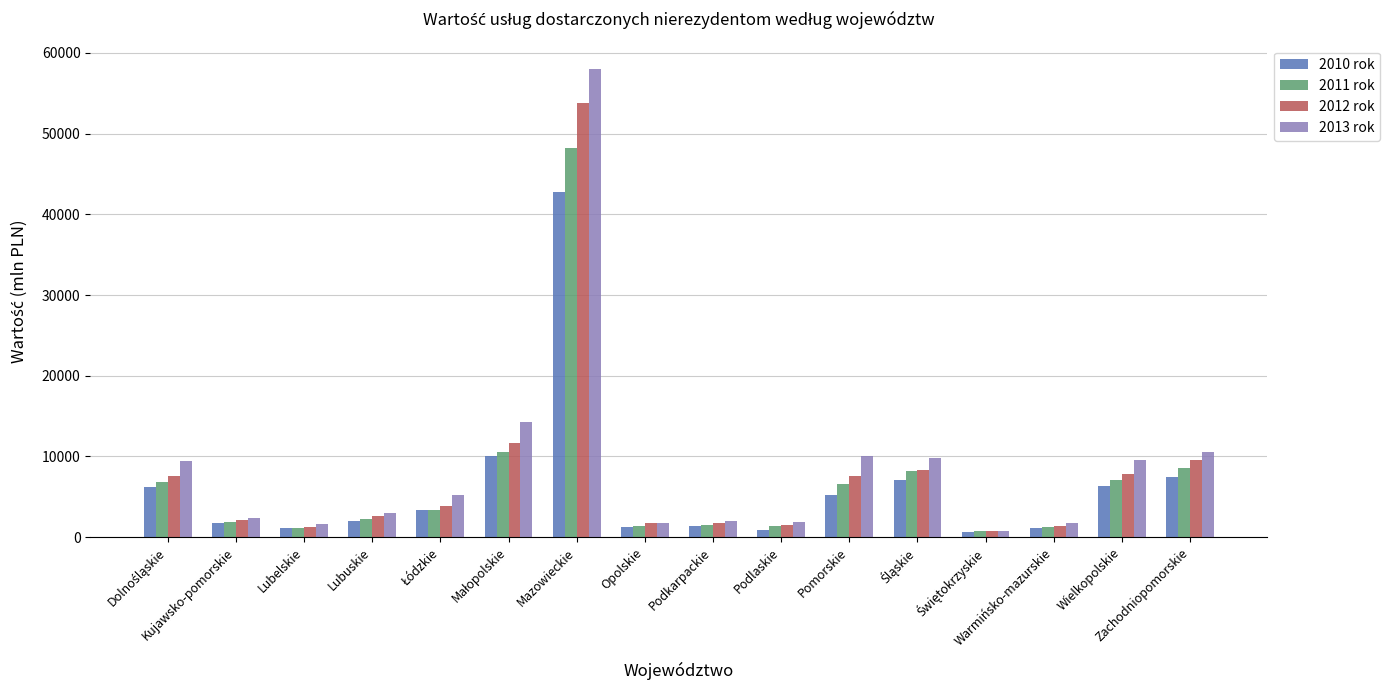

What is the maximum value for 2013 rok?

58004.6